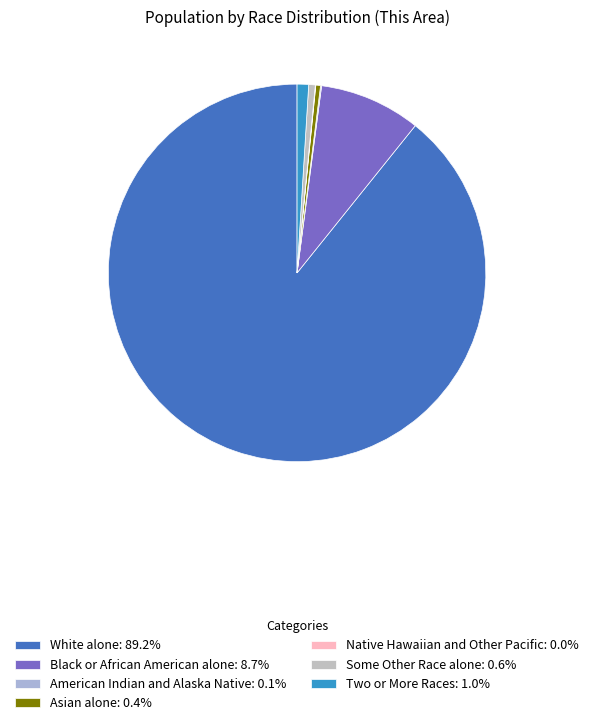

Which category has the smallest portion of the pie?

Native Hawaiian and Other Pacific